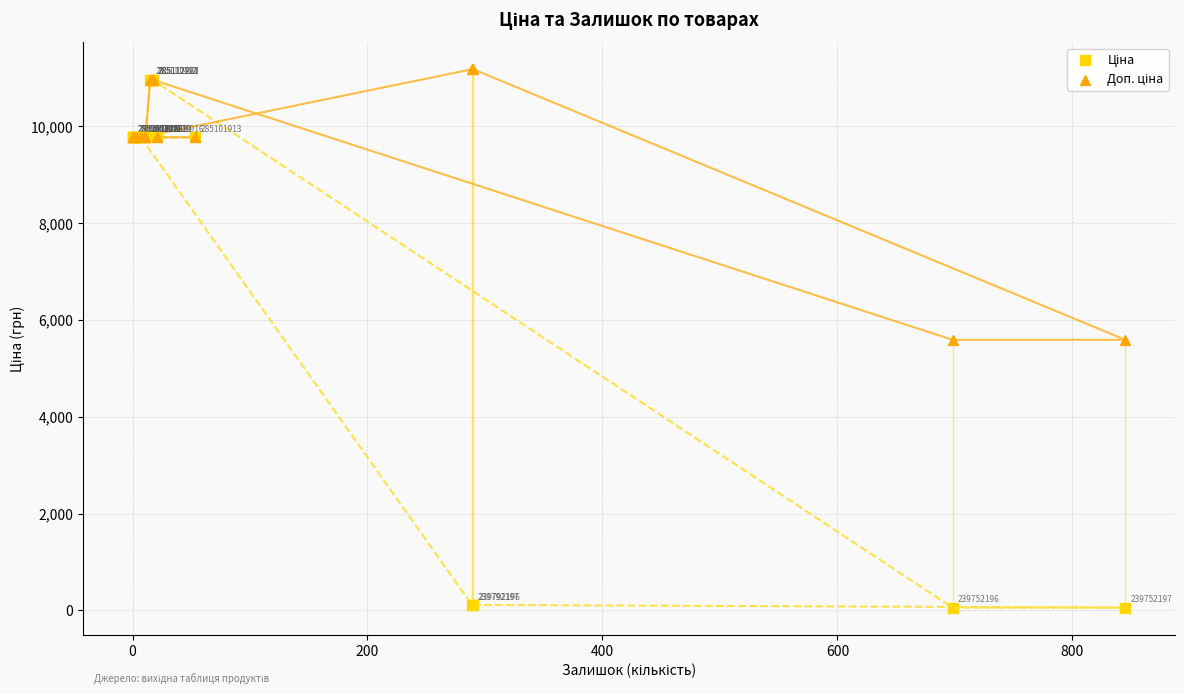

Across all series, what Y value is closest to 5618?

5591.0